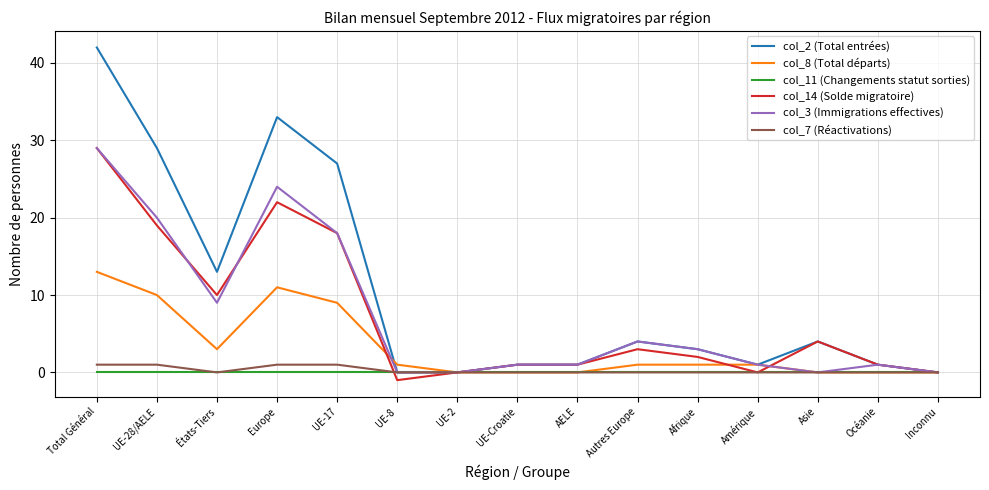

Which series has the widest spread of values?

col_2 (Total entrées)